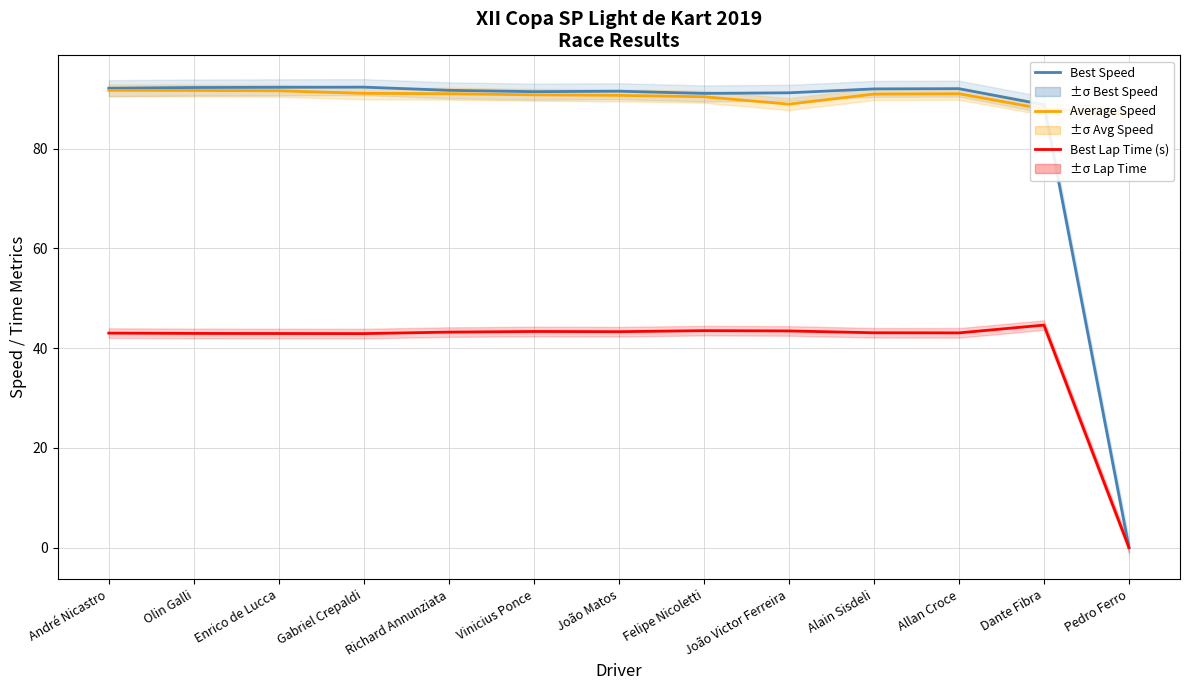

What is the spread (max minus min) of values at Dante Fibra?

44.2